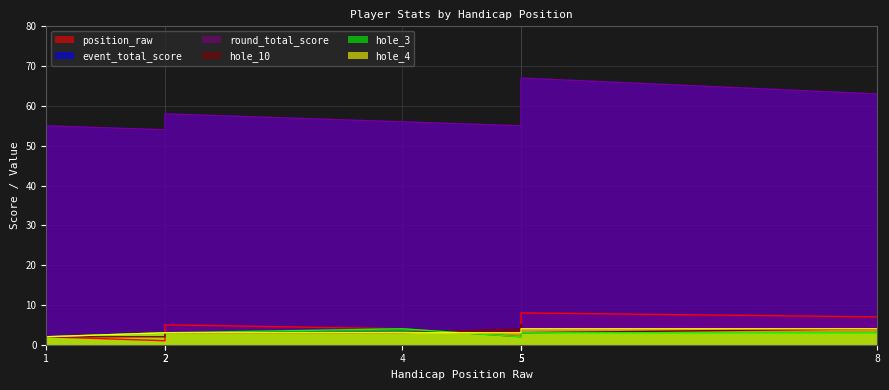

What are all the series names shown in the legend?

position_raw, event_total_score, round_total_score, hole_10, hole_3, hole_4